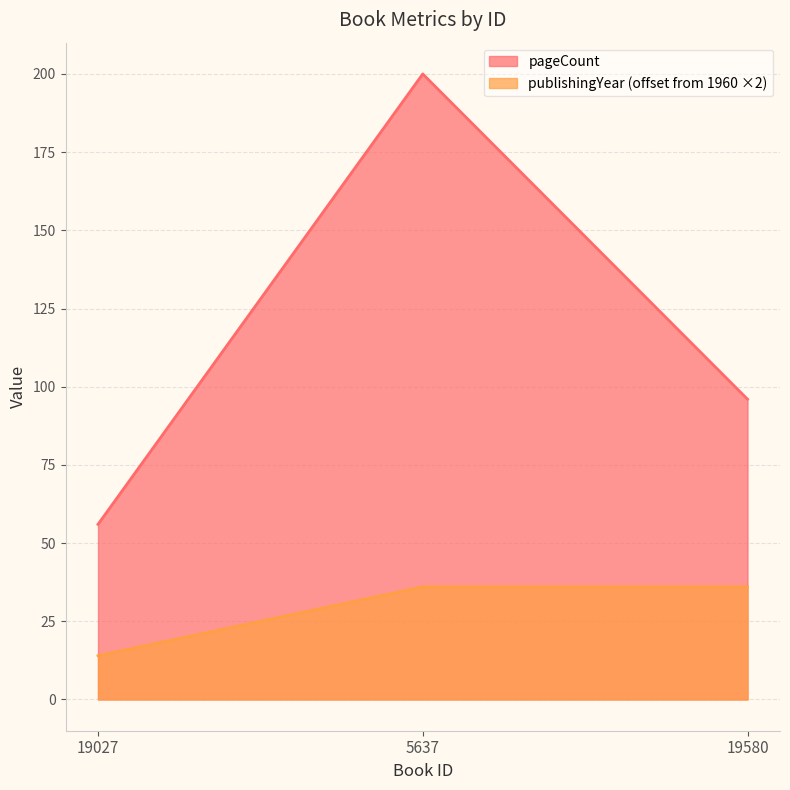

List the series in order of their overall mean, lowest first.

publishingYear (offset from 1960 ×2), pageCount